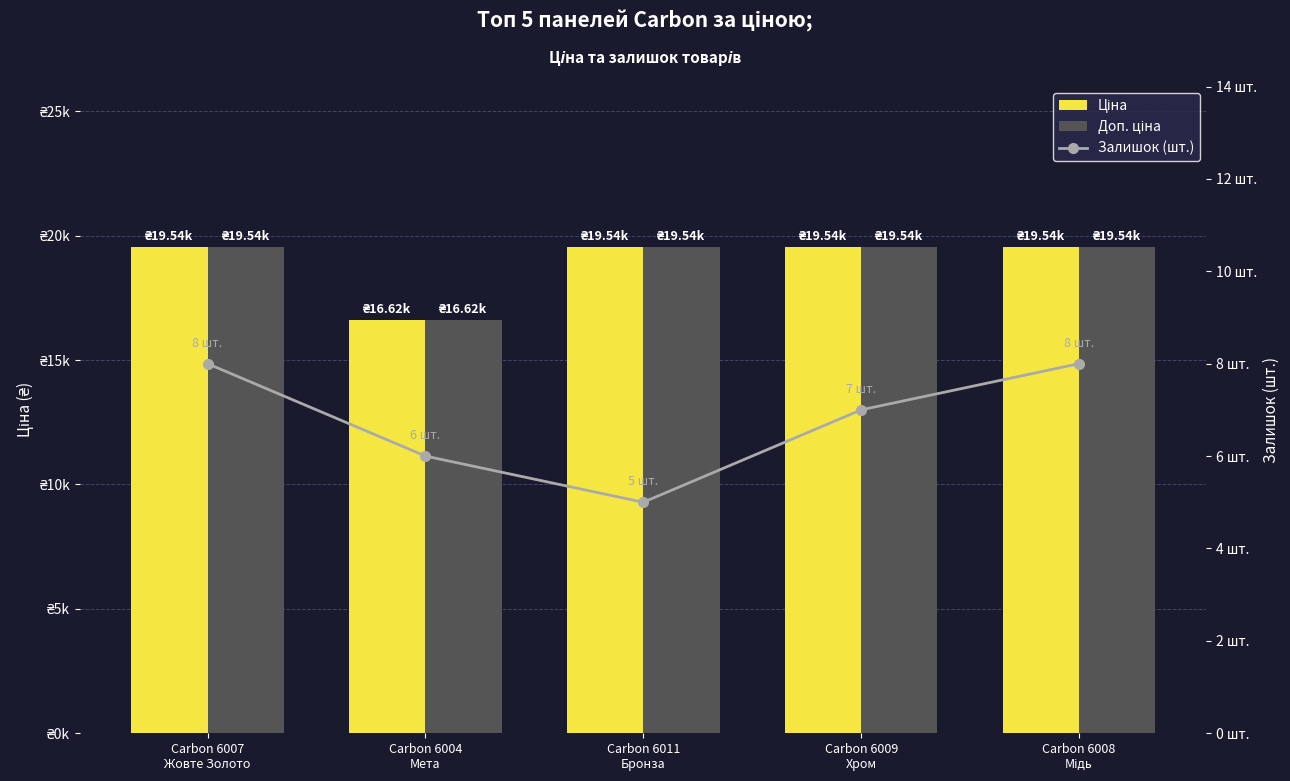

The Ціна series shows 34742.0 at Carbon 6007
Жовте Золото. True or false?

False